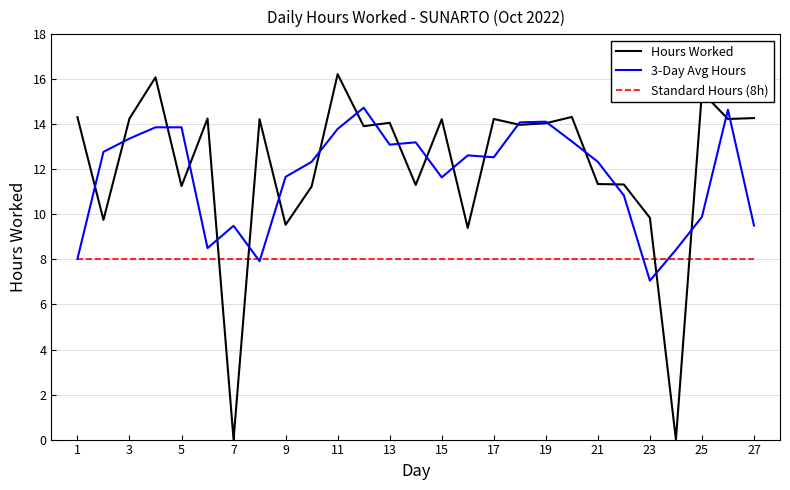

After their last crossing, which series has the higher values: Hours Worked or Standard Hours (8h)?

Hours Worked